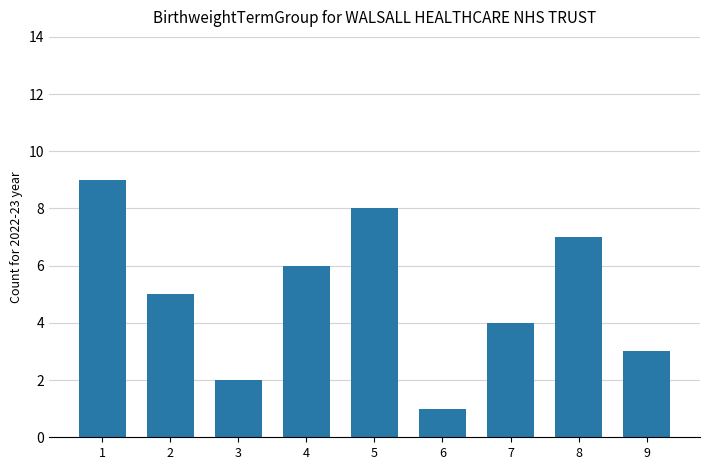

How many categories are shown in the chart?

9